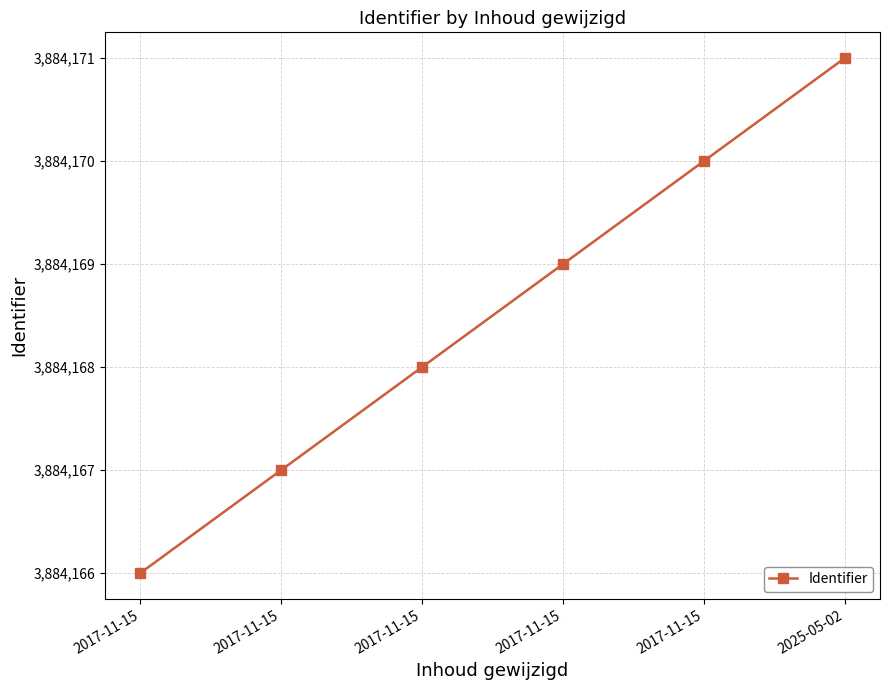

What is the minimum value shown in the chart?

3884166